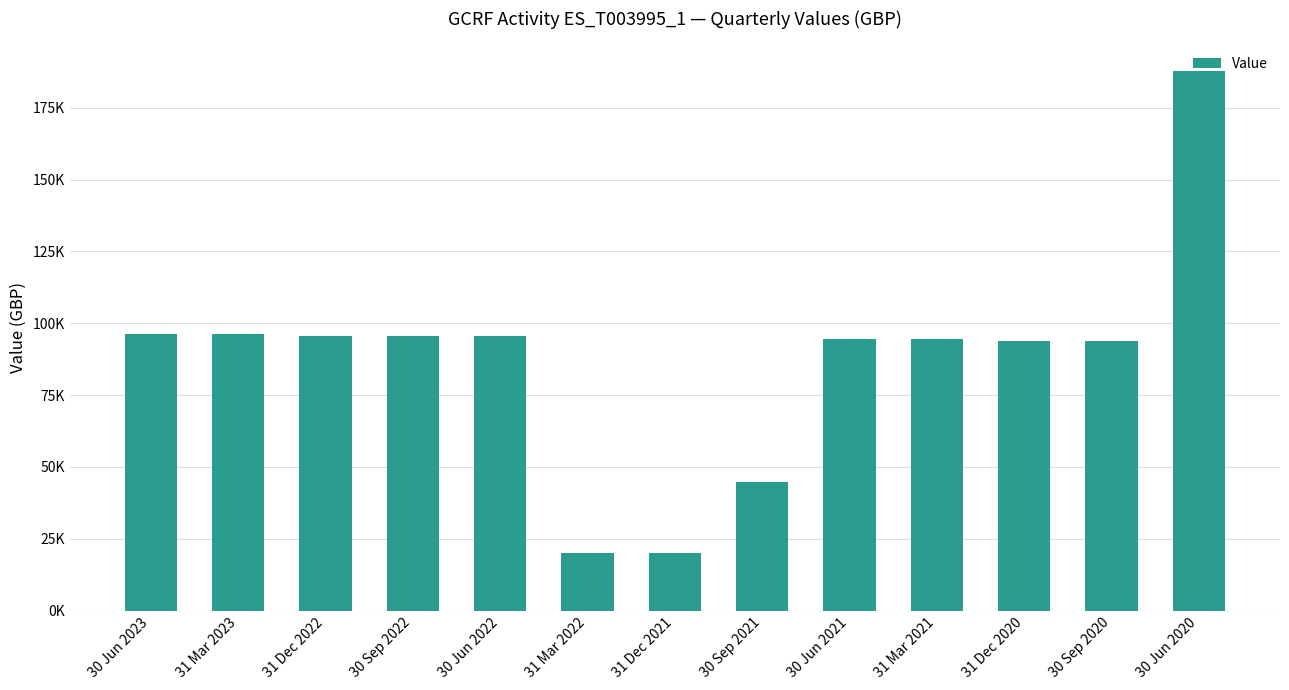

What is the label of the 9th bar from the left?

30 Jun 2021